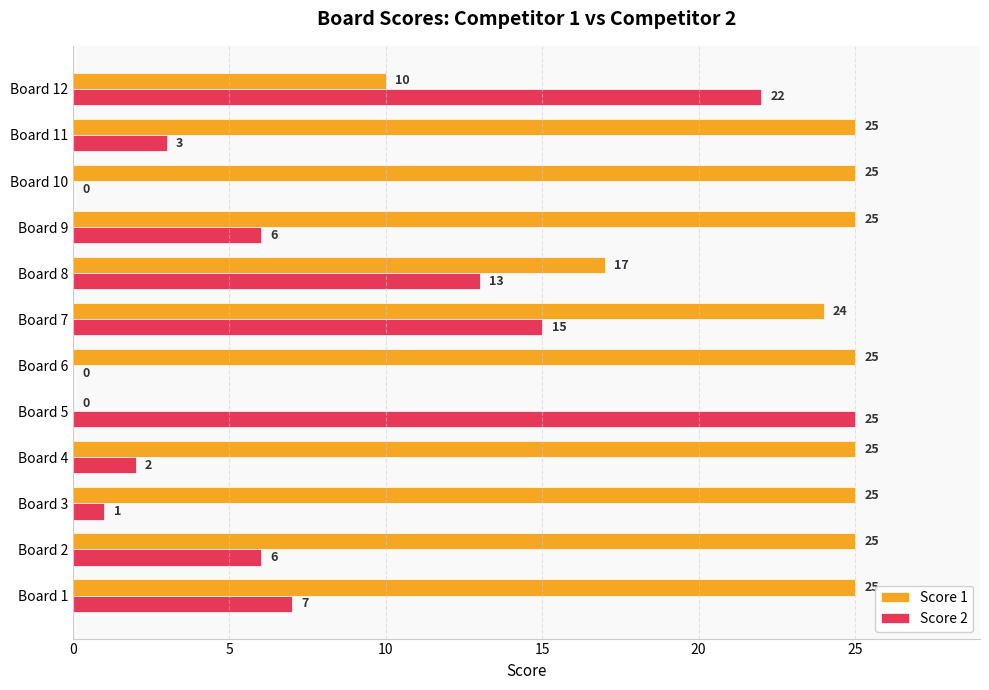

Where is Score 1 nearest to the value 12?

Board 12